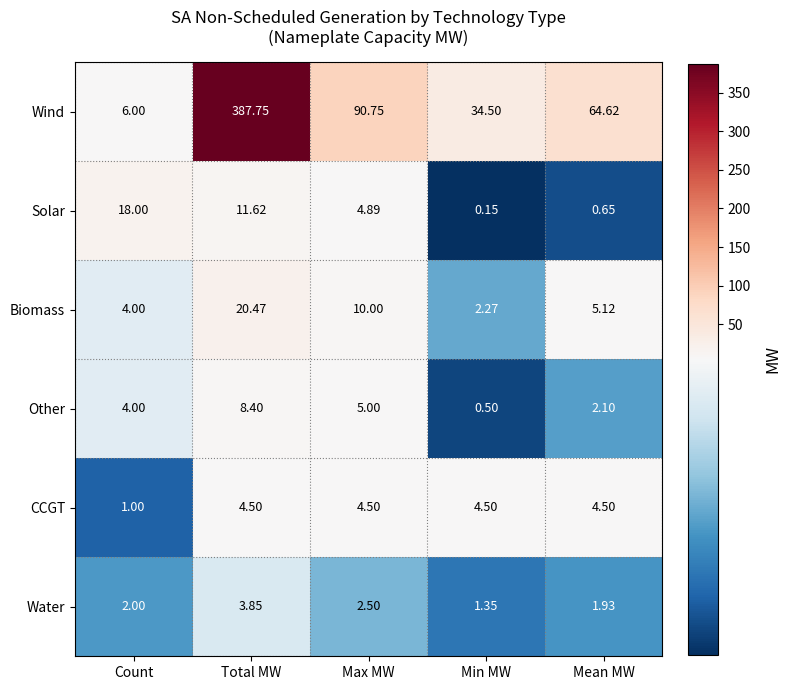

At which category is the sum across all series the highest?

Total MW